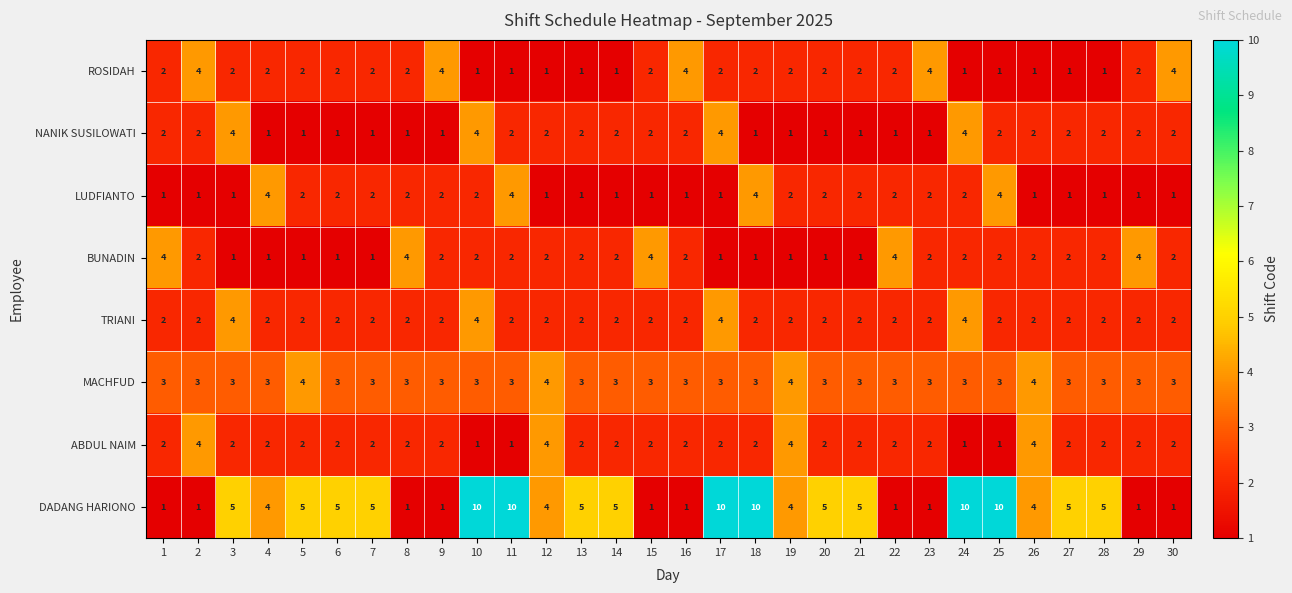

What is the greatest value displayed?

10